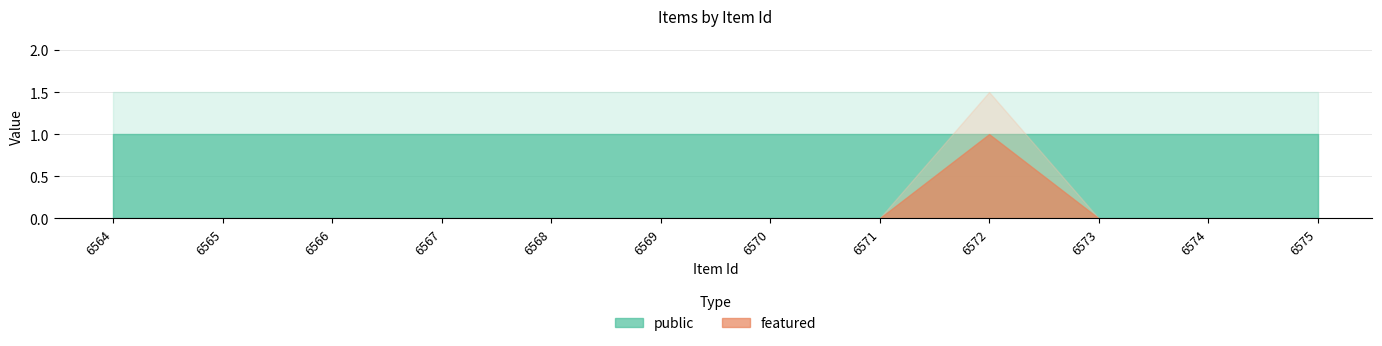

Reading left to right, list all the values displayed in this chart.

public: 1	1	1	1	1	1	1	1	1	1	1	1
featured: 0	0	0	0	0	0	0	0	1	0	0	0